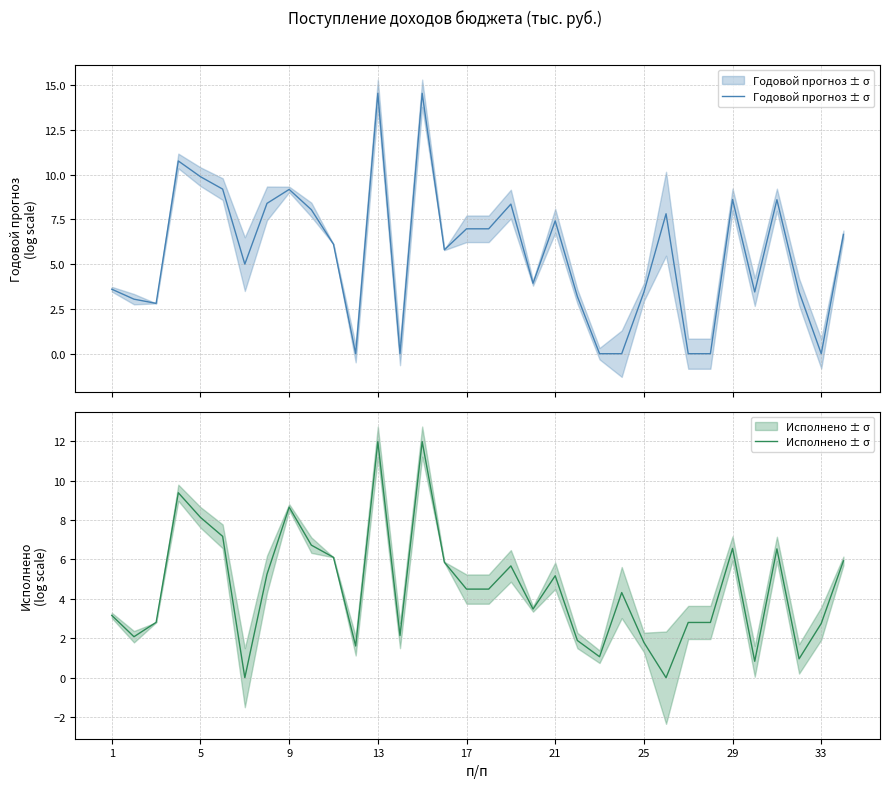

Rank the series by their maximum value, from lowest to highest.

Исполнено ± σ, Годовой прогноз ± σ